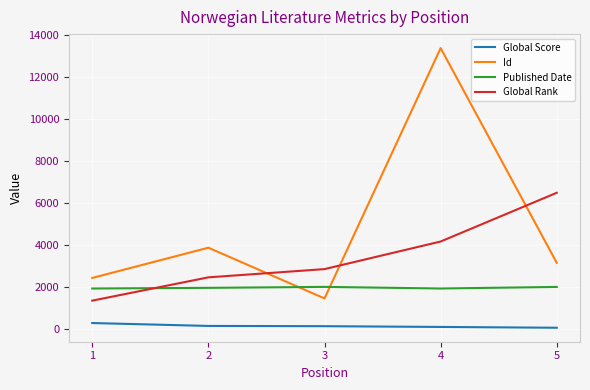

True or false: Global Rank has a value of 2457 at 2.

True